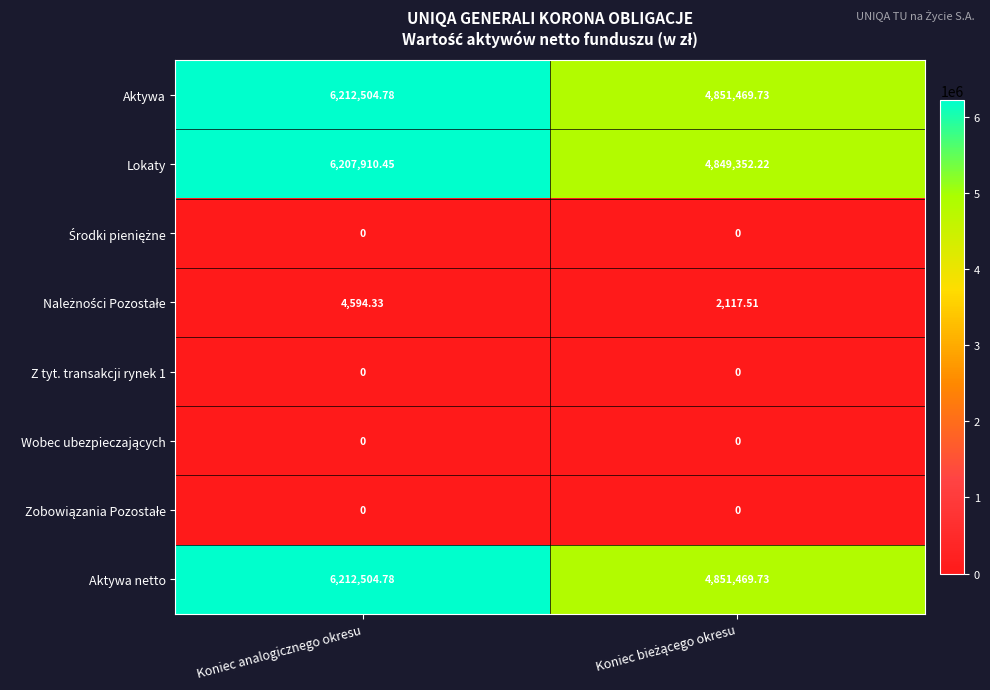

At which label does Aktywa netto reach its peak?

Koniec analogicznego okresu